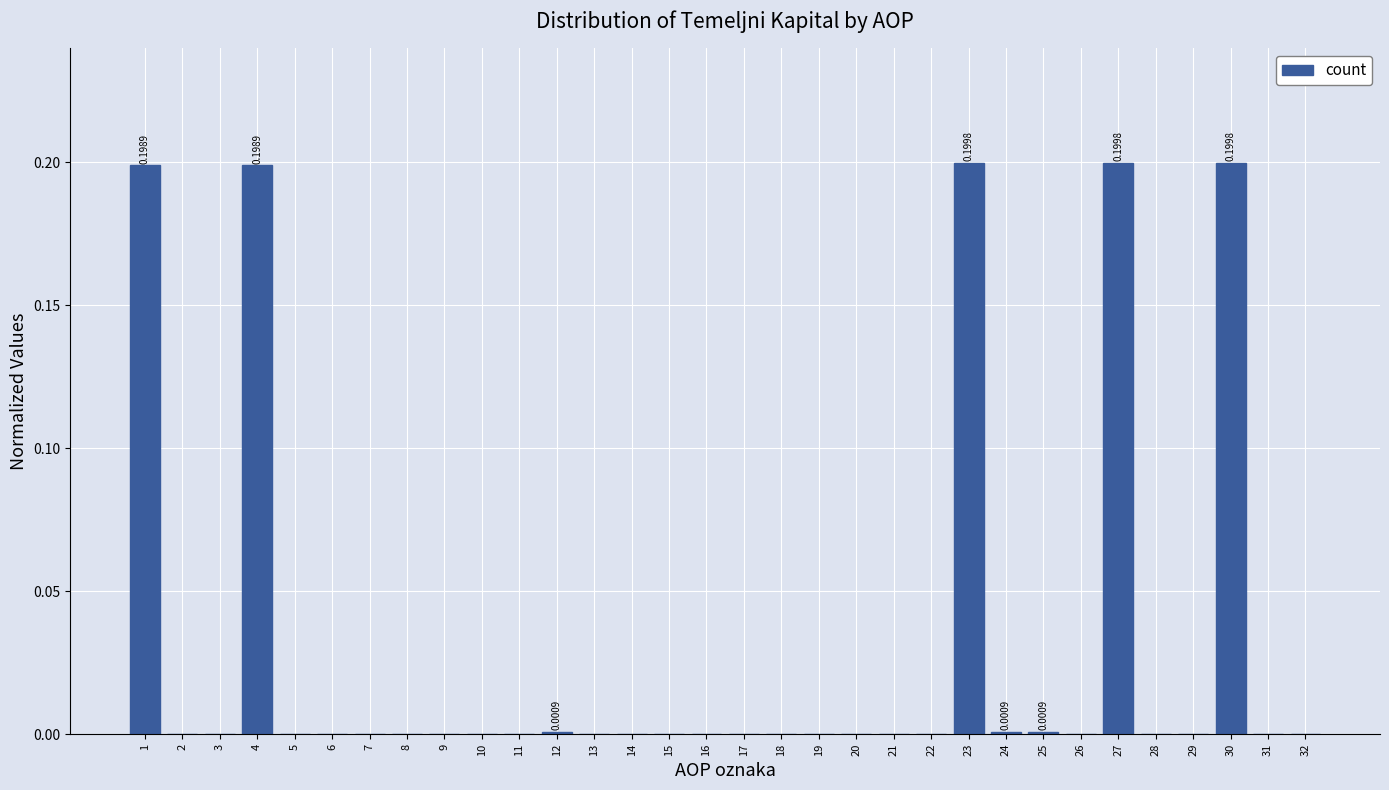

What is the sum of all values?

1.0